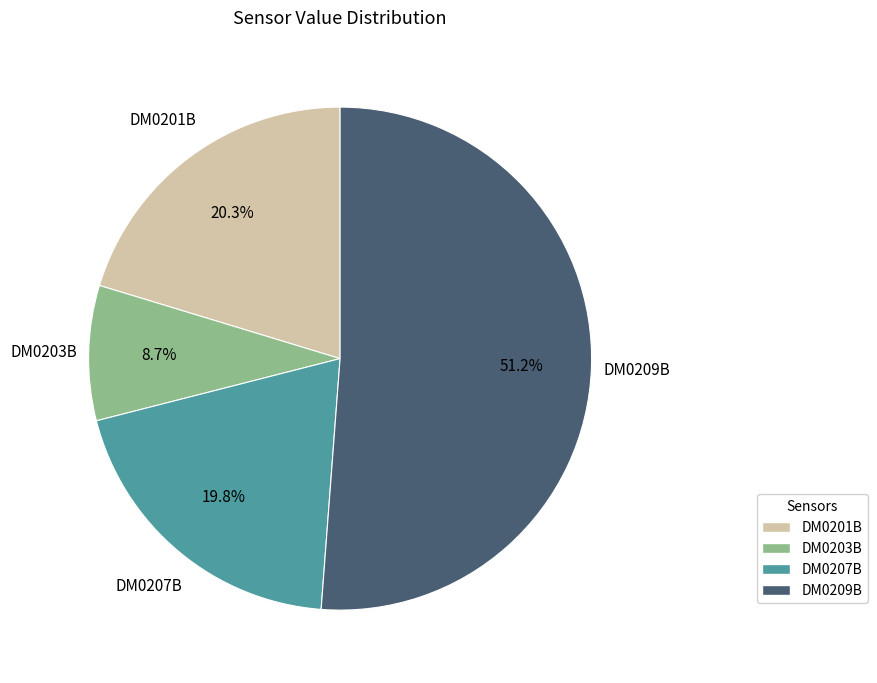

How many segments does this pie chart have?

4